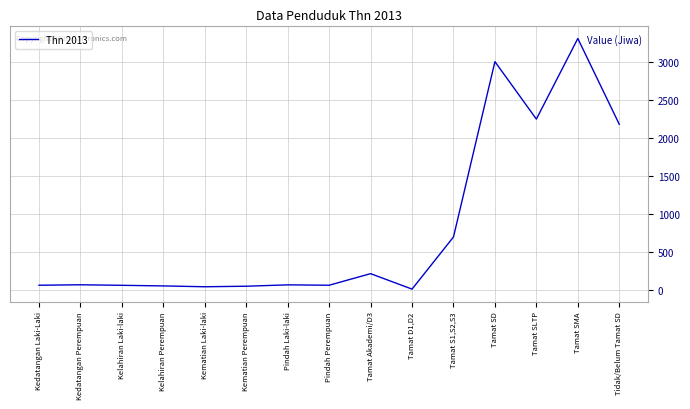

Where is the data nearest to the value 1661?

Tidak/Belum Tamat SD